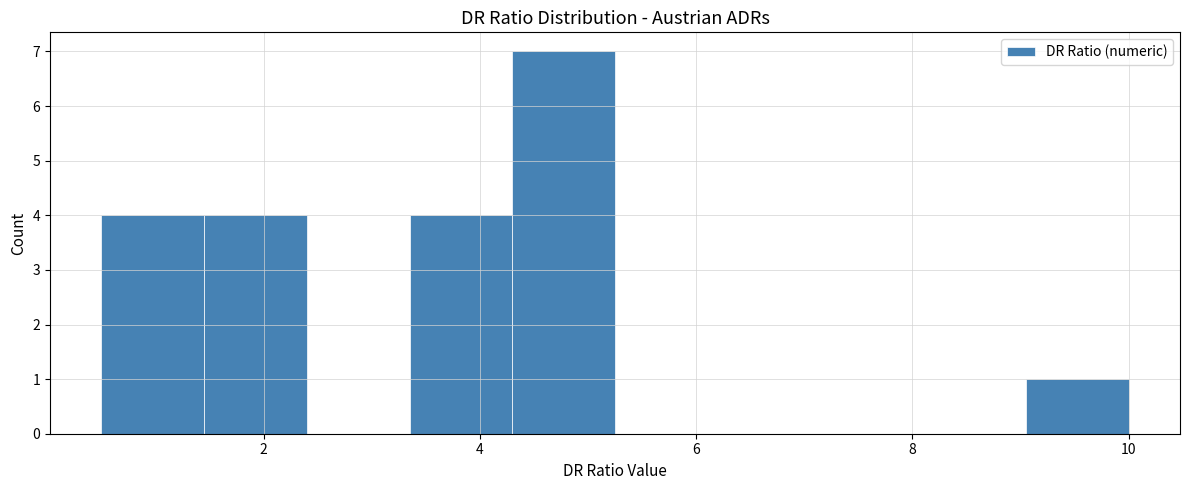

Reading left to right, transcribe this chart: for each bar, give the range it covers on the x-axis and its height. Neither the bar edges nor the heights are printed on the chart, so give them approximately, as read against the axes.

0.50 to 1.45: 4
1.45 to 2.40: 4
2.40 to 3.35: 0
3.35 to 4.30: 4
4.30 to 5.25: 7
5.25 to 6.20: 0
6.20 to 7.15: 0
7.15 to 8.10: 0
8.10 to 9.05: 0
9.05 to 10.00: 1